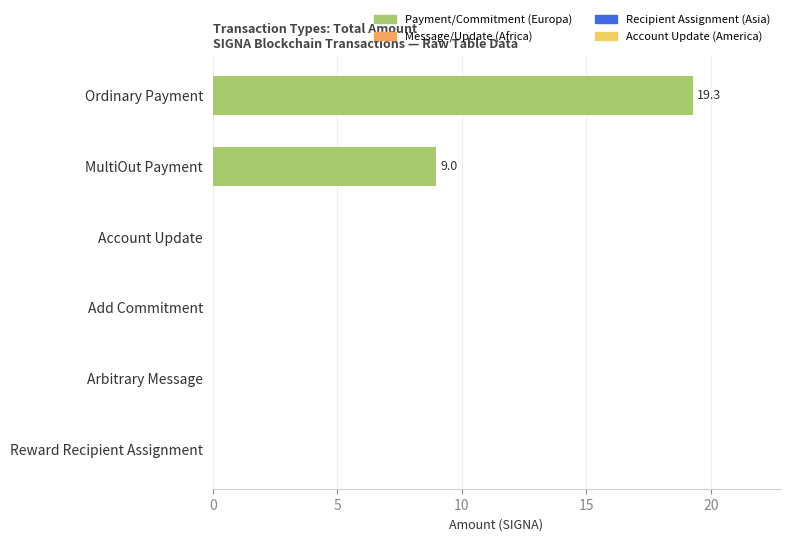

Count the number of data series in this chart.

1